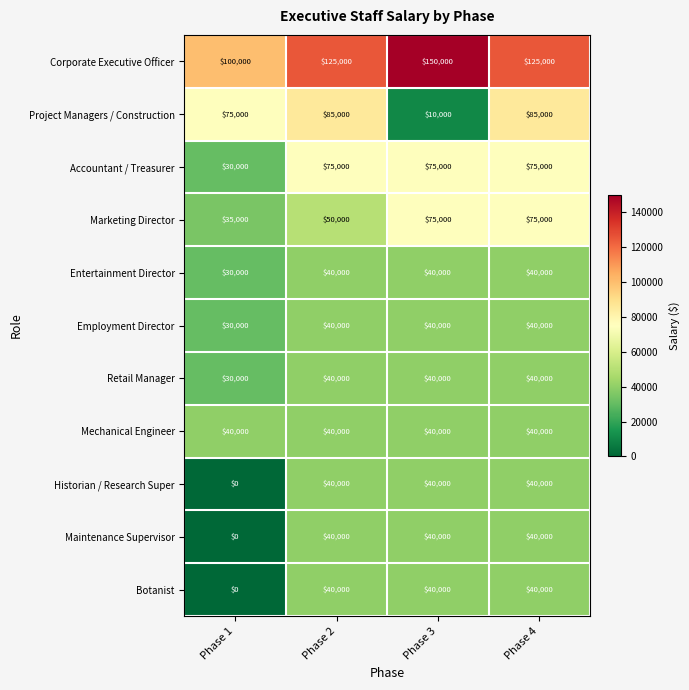

What is the difference between the Historian / Research Super values at Phase 1 and Phase 3?

40000